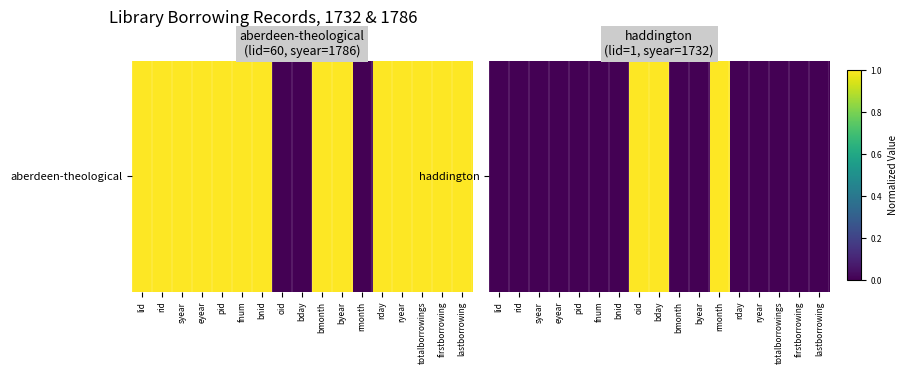

List the labels in order of value, smallest first.

lid, rid, syear, eyear, pid, fnum, bnid, bmonth, byear, rday, ryear, totalborrowings, firstborrowing, lastborrowing, oid, bday, rmonth